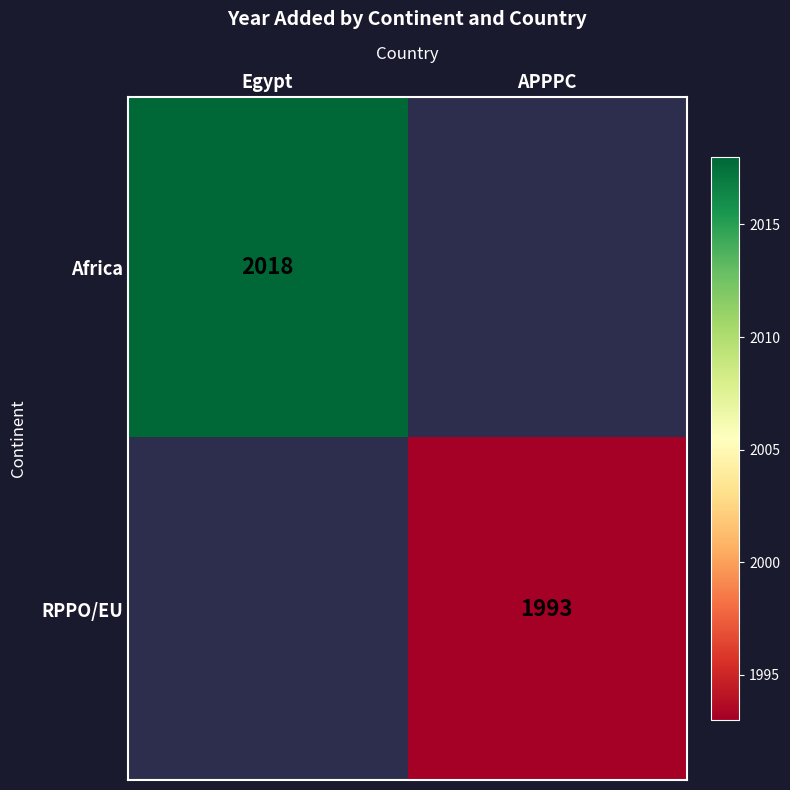

The RPPO/EU series shows 1993 at APPPC. True or false?

True